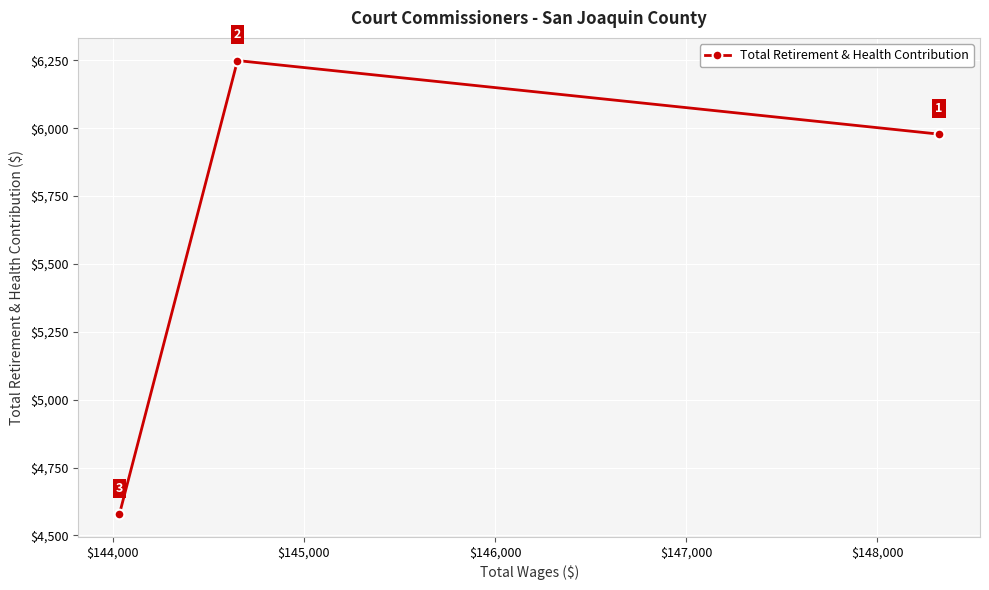

Reading left to right, what are all the values shown in this chart?

4578	6249	5978